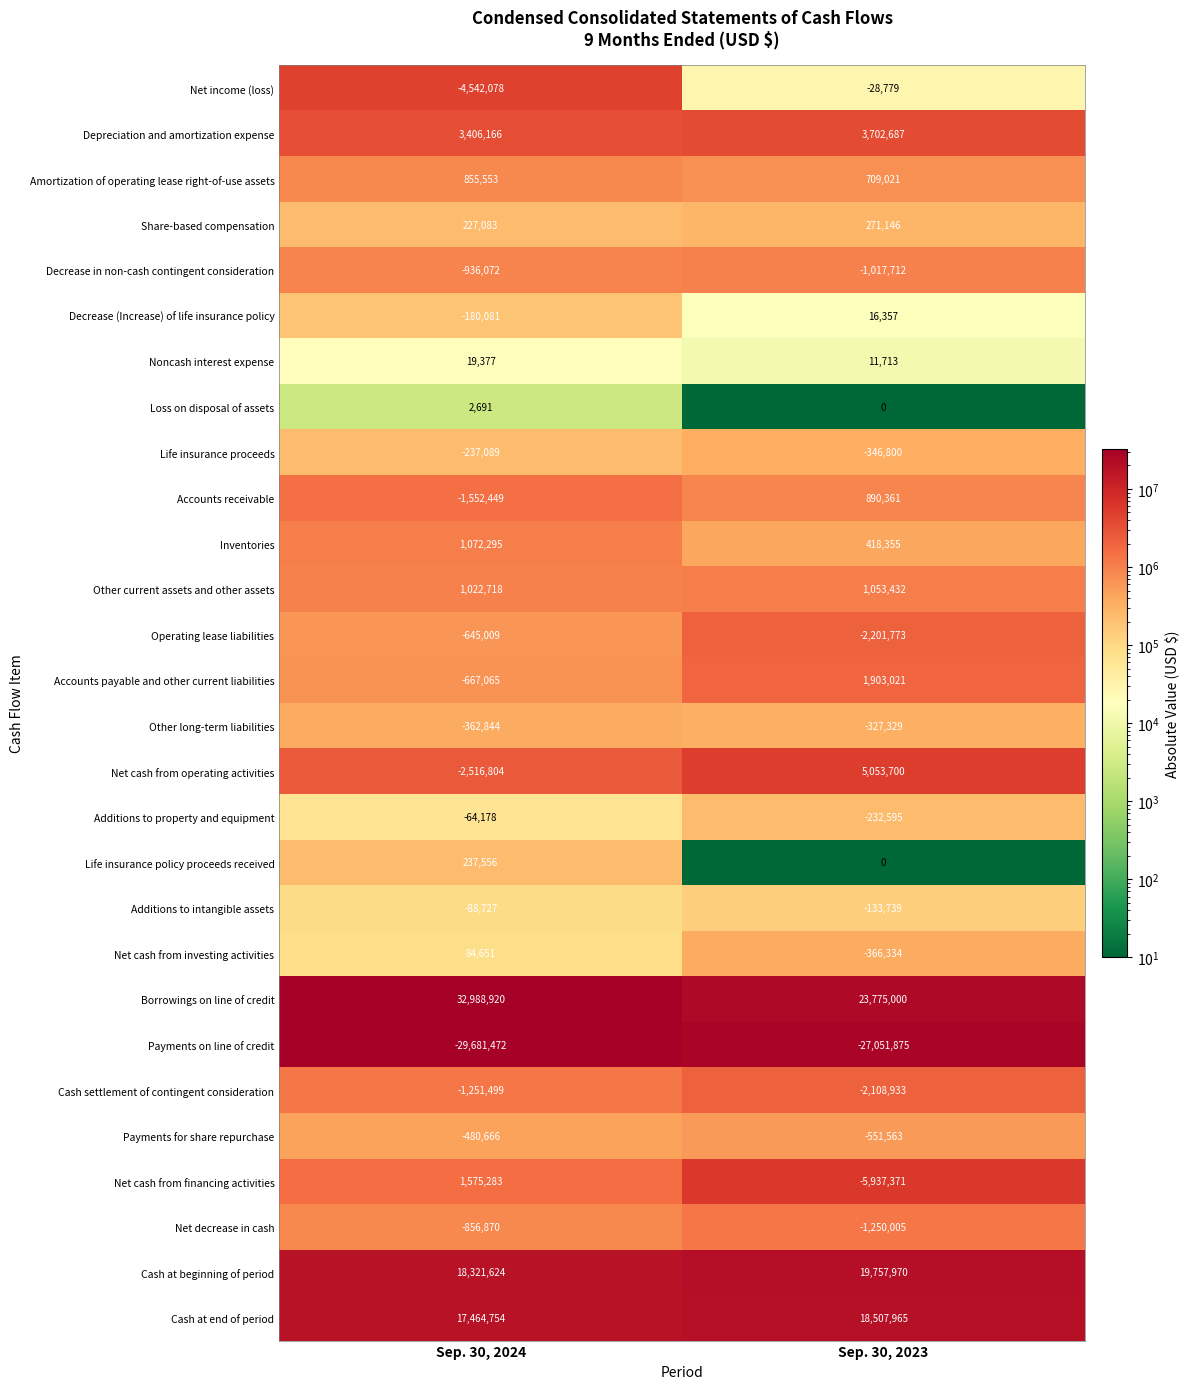

How many data points does each series have?

2